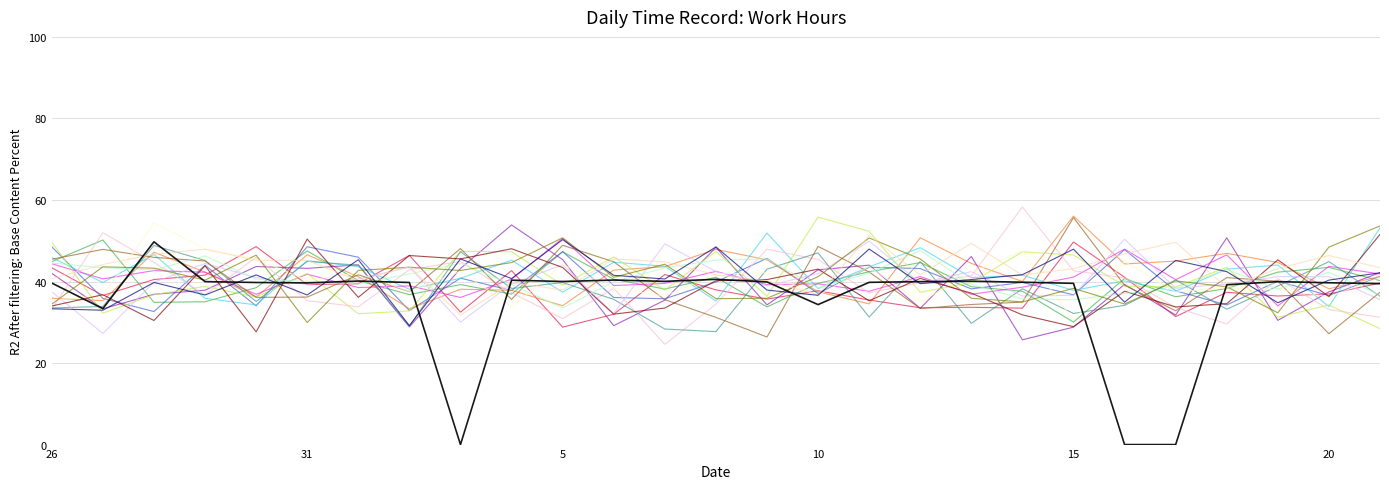

What is the maximum value shown in the chart?

58.3